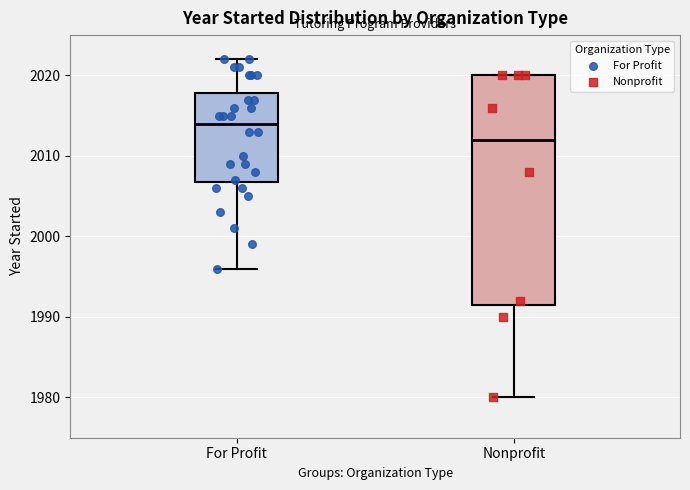

Reading left to right, read every box against the y-axis: the position of its median line, the range the box covers, and the ends of its whiskers. The values are not printed on the chart, so give them approximately, as read against the axis.

For Profit: median 2014, box 2007 to 2018, whiskers 1996 to 2022
Nonprofit: median 2012, box 1992 to 2020, whiskers 1980 to 2020